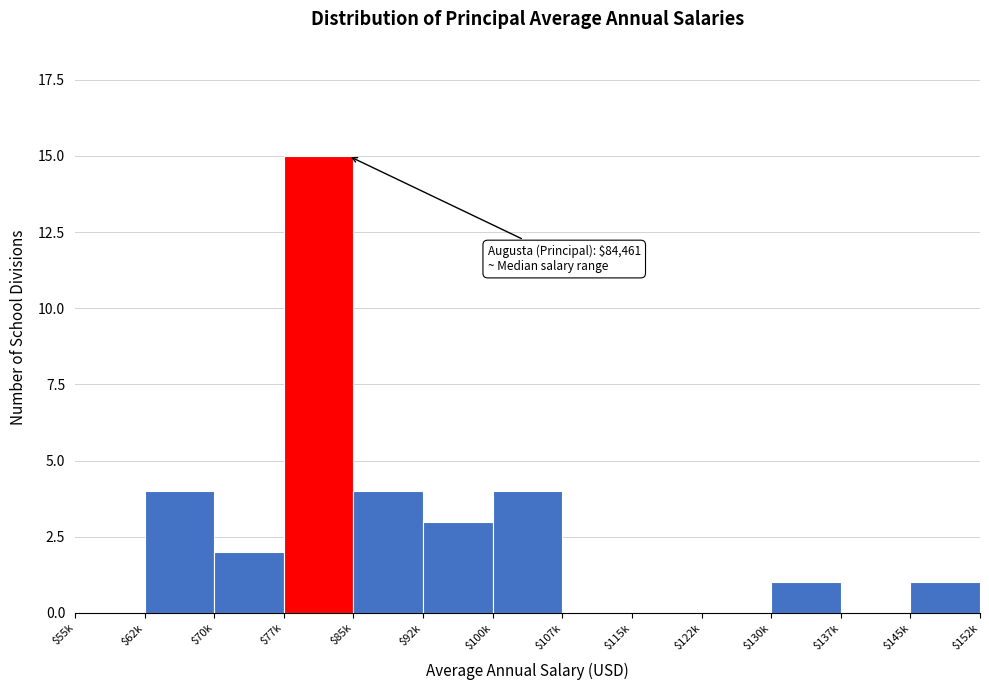

The value at $85k is 6. True or false?

False